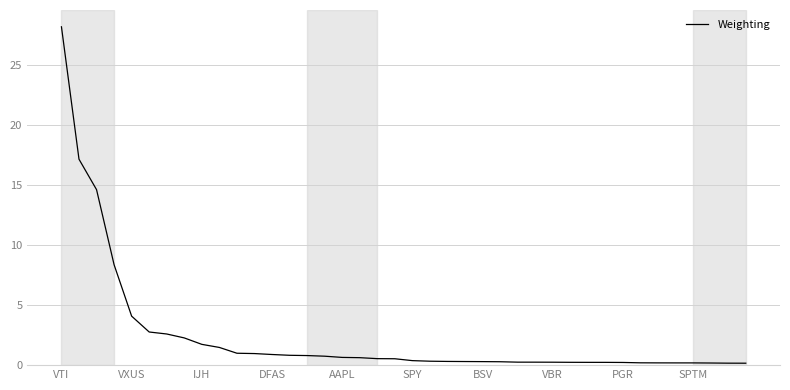

What is the maximum value shown in the chart?

28.1